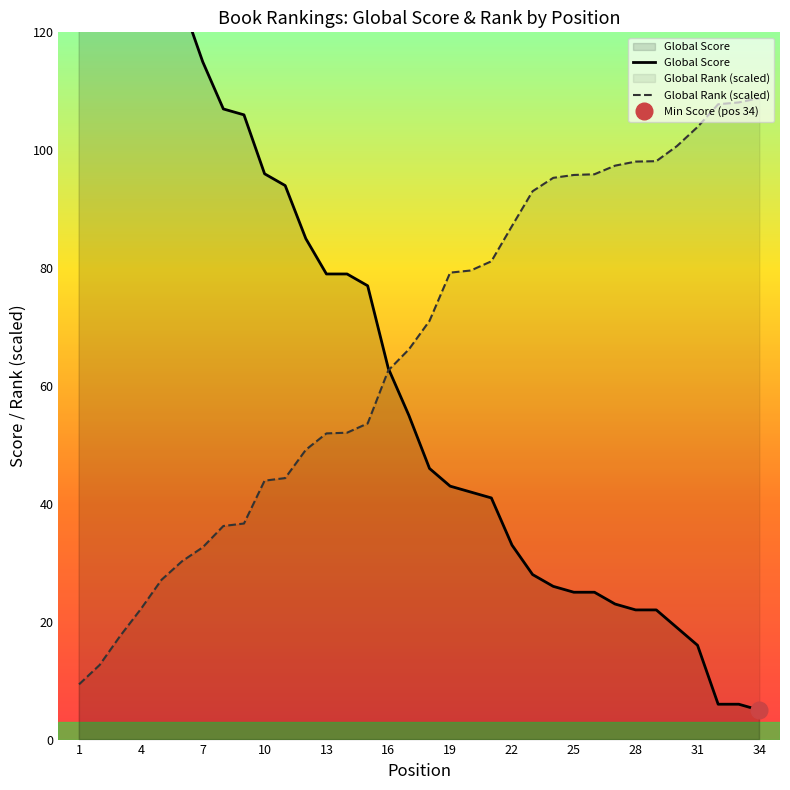

Where does the Global Score series first go above 55?

1